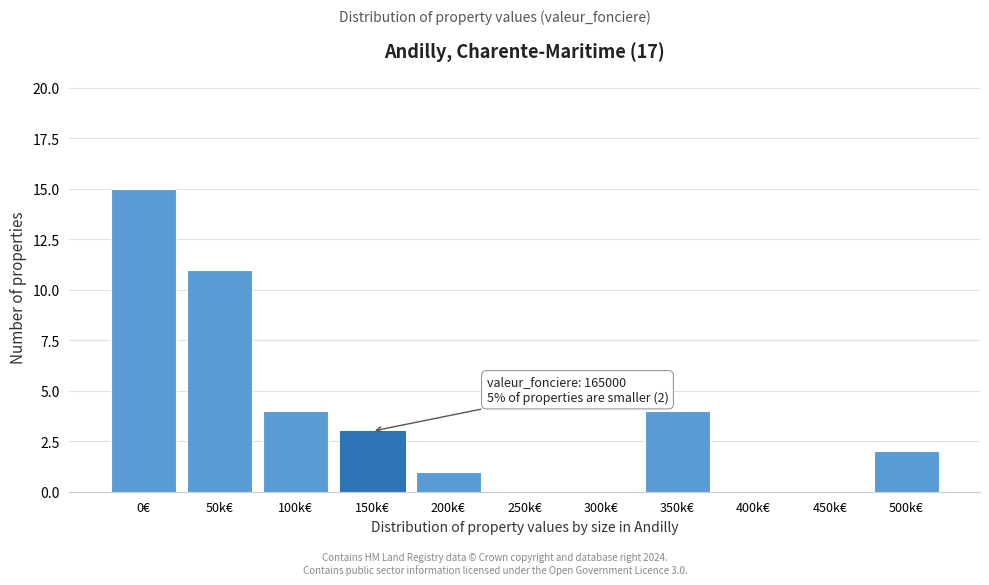

Reading left to right, transcribe all the data shown in this chart.

0€=15	50k€=11	100k€=4	150k€=3	200k€=1	250k€=0	300k€=0	350k€=4	400k€=0	450k€=0	500k€=2